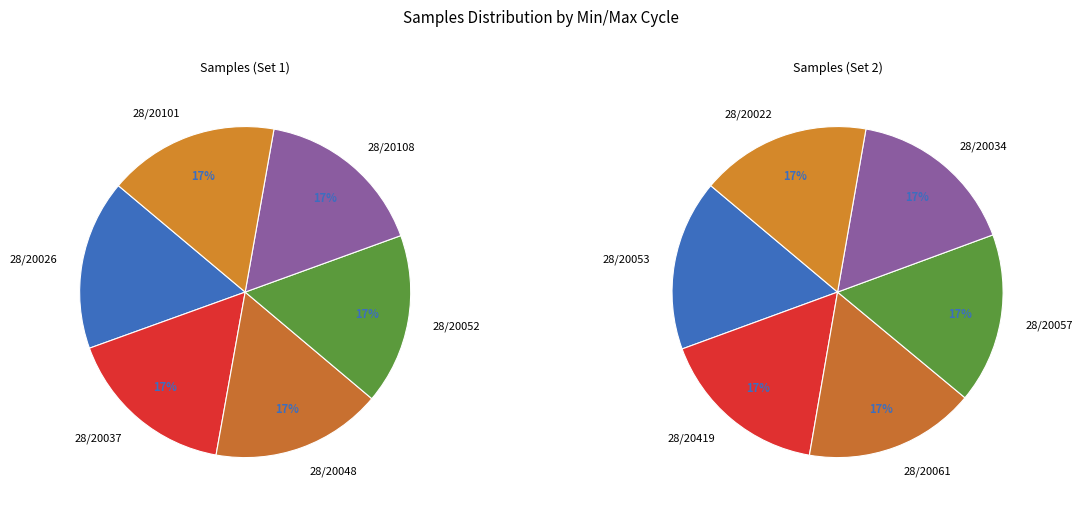

Is it true that 28/20048 is 3% of the pie?

False